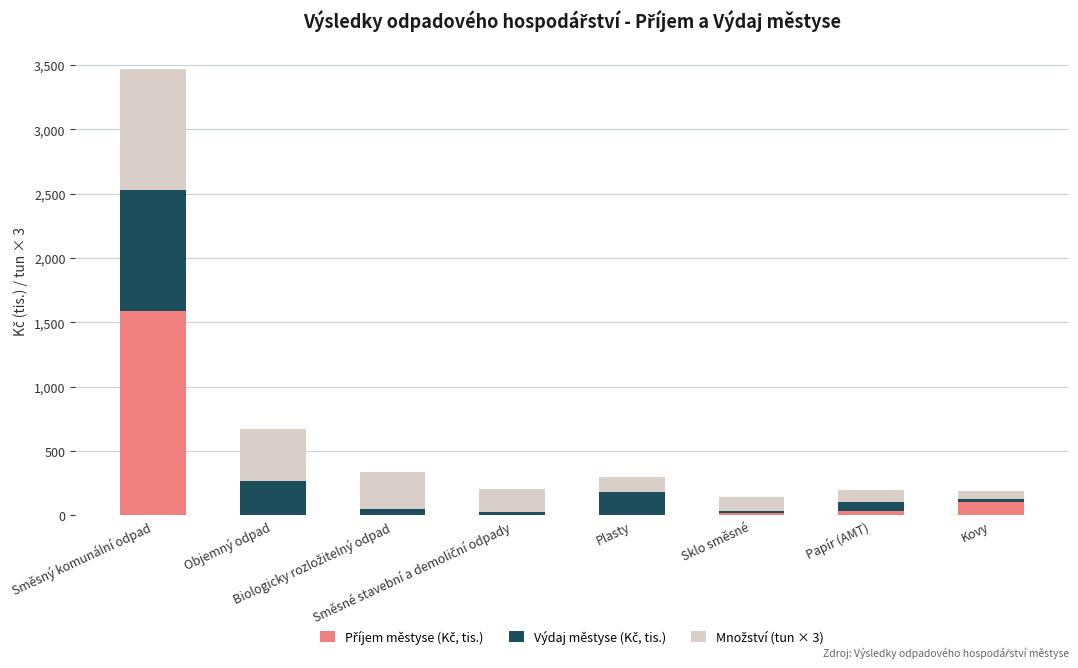

Which series changed the most between Objemný odpad and Sklo směsné?

Množství (tun × 3)